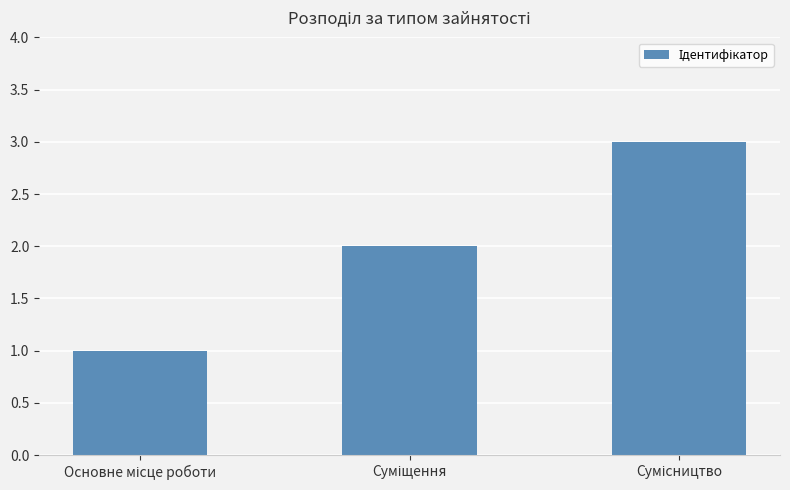

What is the greatest value displayed?

3